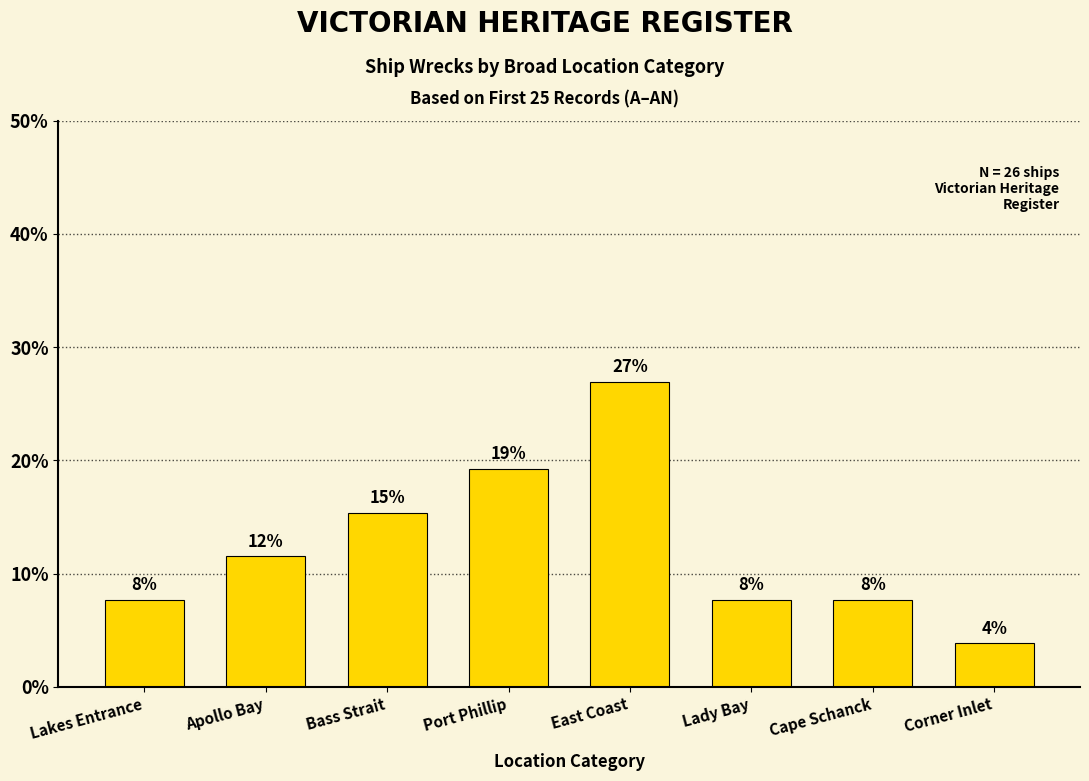

Are the bars grouped side by side (vs. stacked)?

No